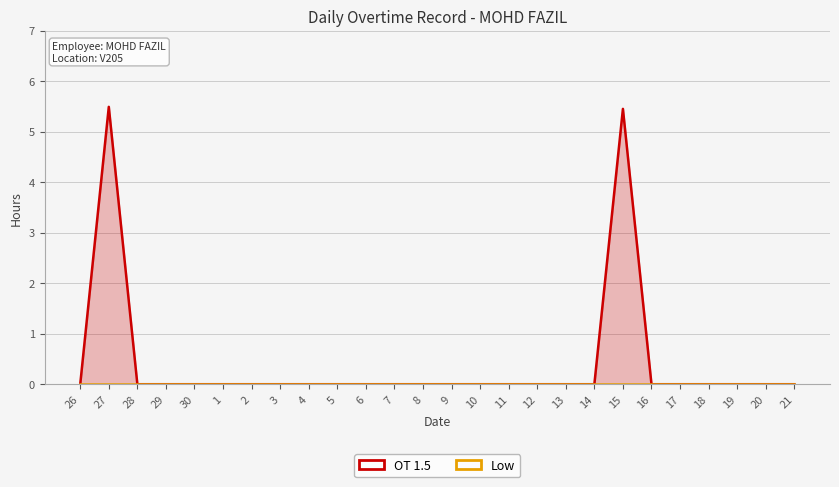

List the series in order of their overall mean, highest first.

OT 1.5, Low